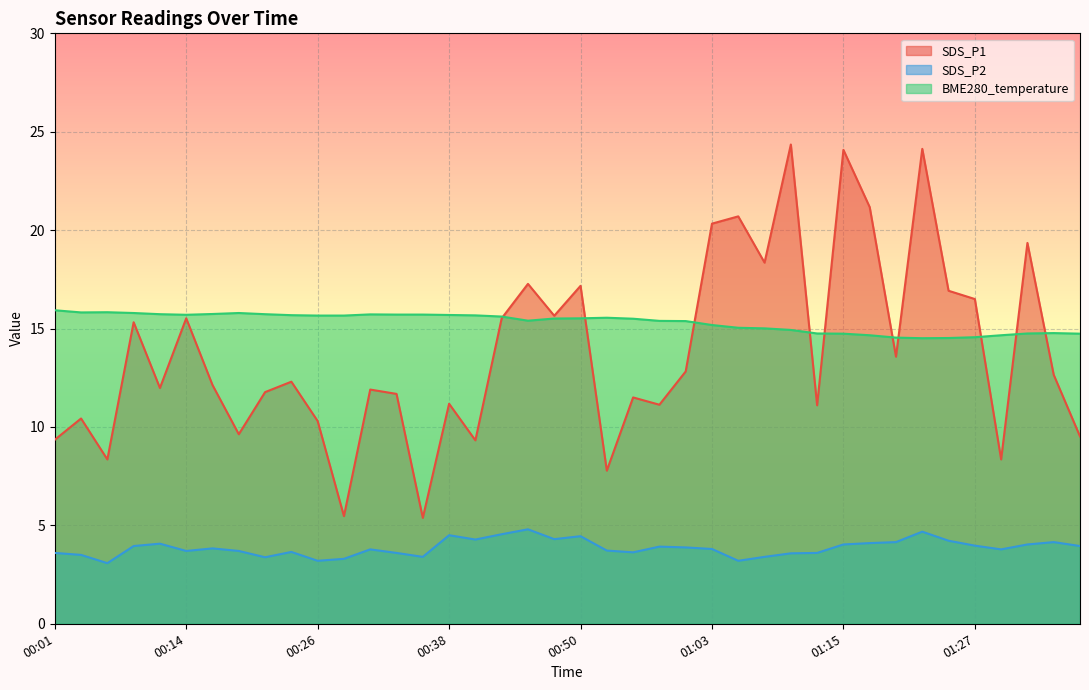

Rank the series by their maximum value, from highest to lowest.

SDS_P1, BME280_temperature, SDS_P2